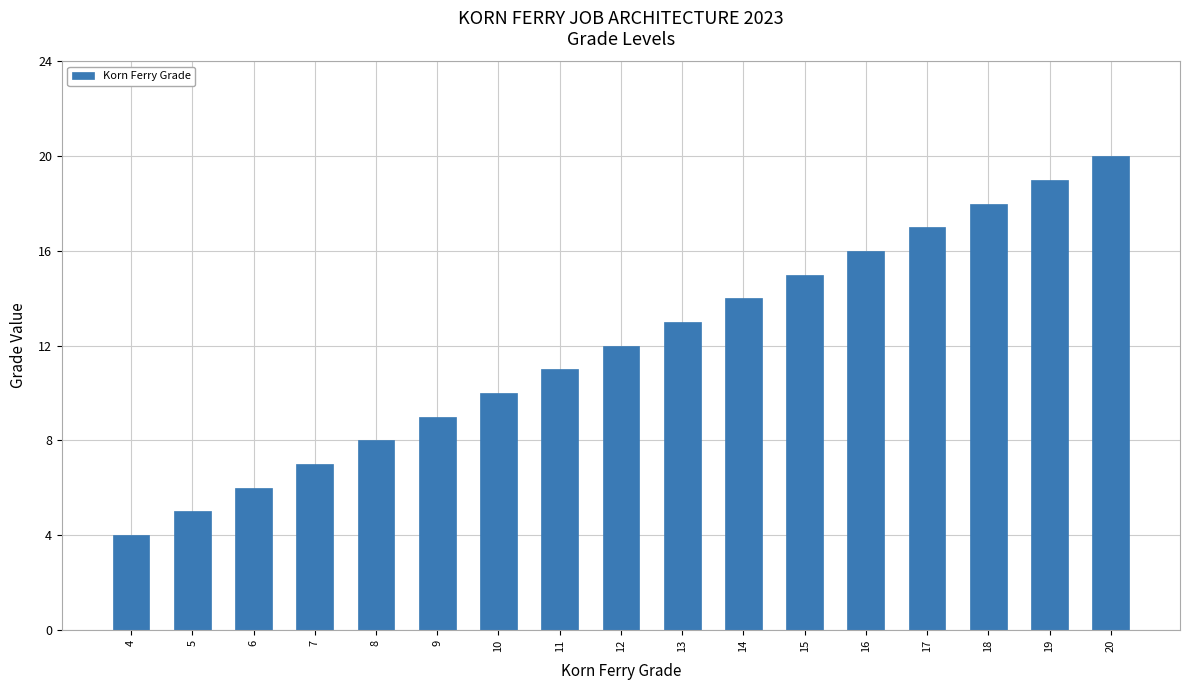

Reading right to left, transcribe all the data shown in this chart.

20=20	19=19	18=18	17=17	16=16	15=15	14=14	13=13	12=12	11=11	10=10	9=9	8=8	7=7	6=6	5=5	4=4